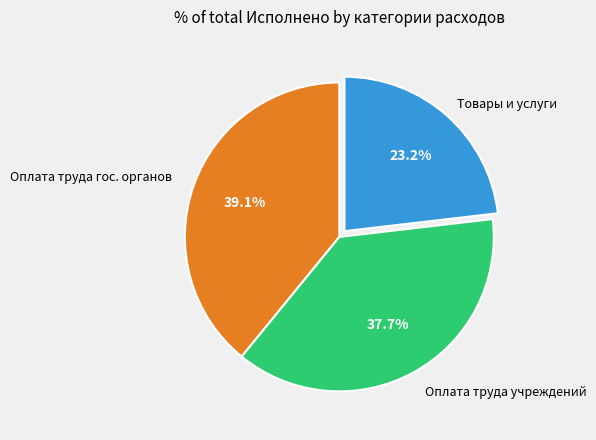

Is there a majority slice in this chart?

No